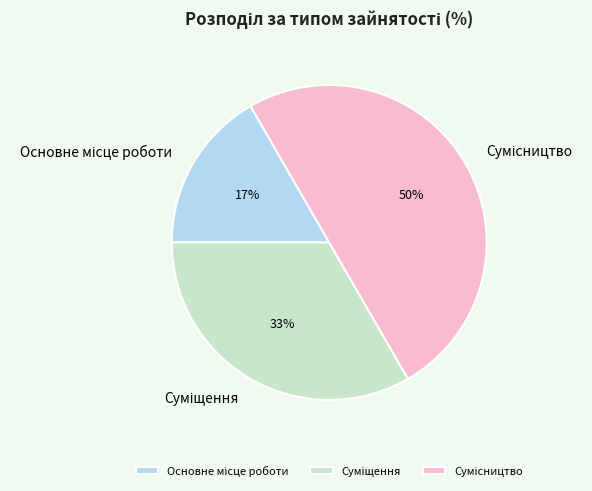

To the nearest percent, what is the average slice percentage?

33%